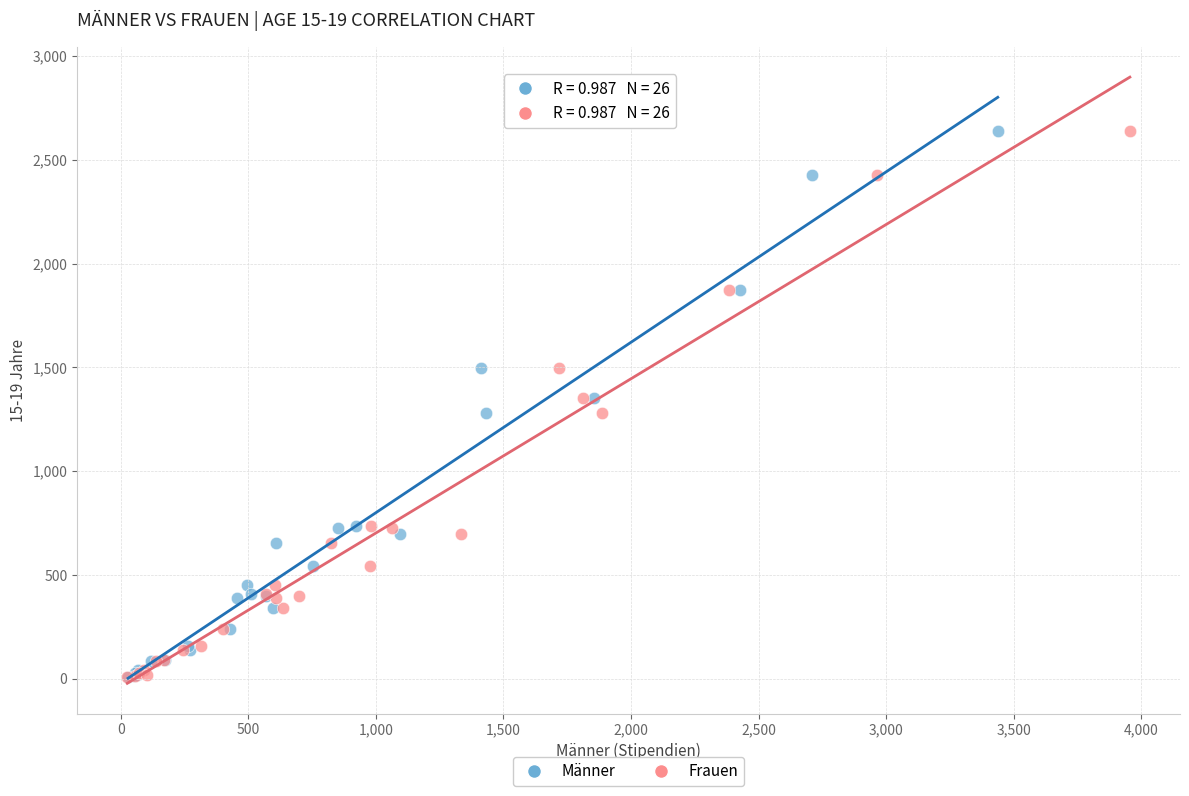

What are all the series names shown in the legend?

Männer, Frauen